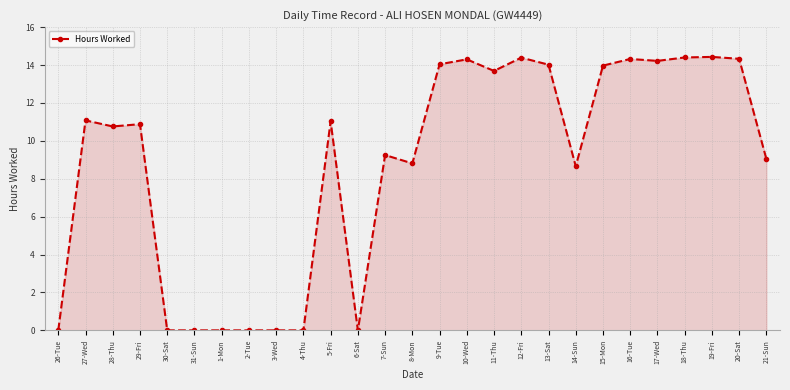

What position from the right is 9-Tue?

13